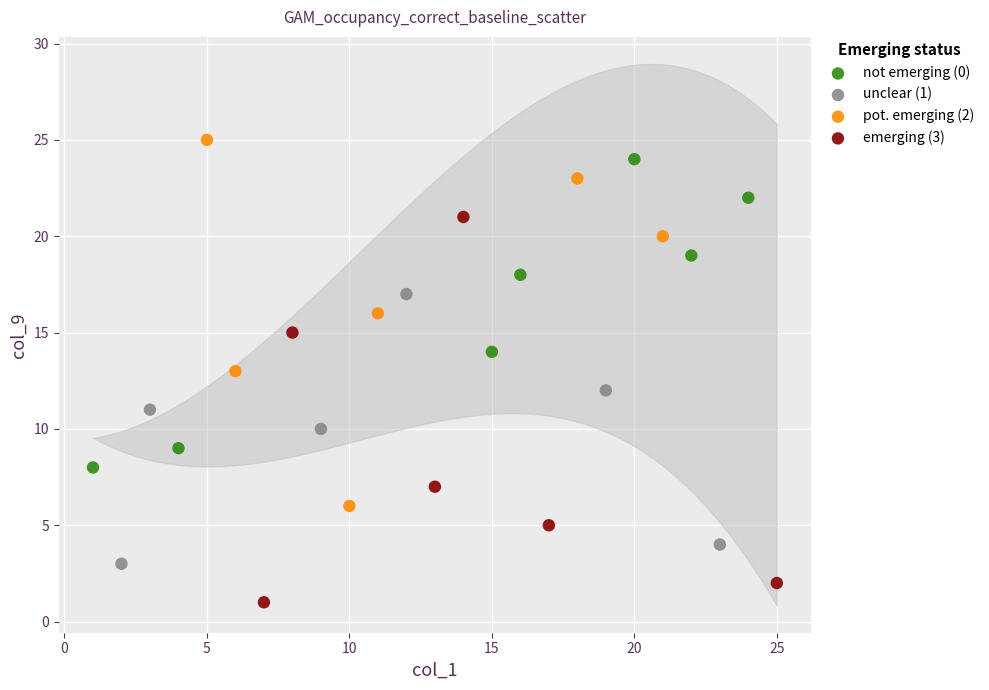

Which series reaches the minimum Y coordinate?

emerging (3)